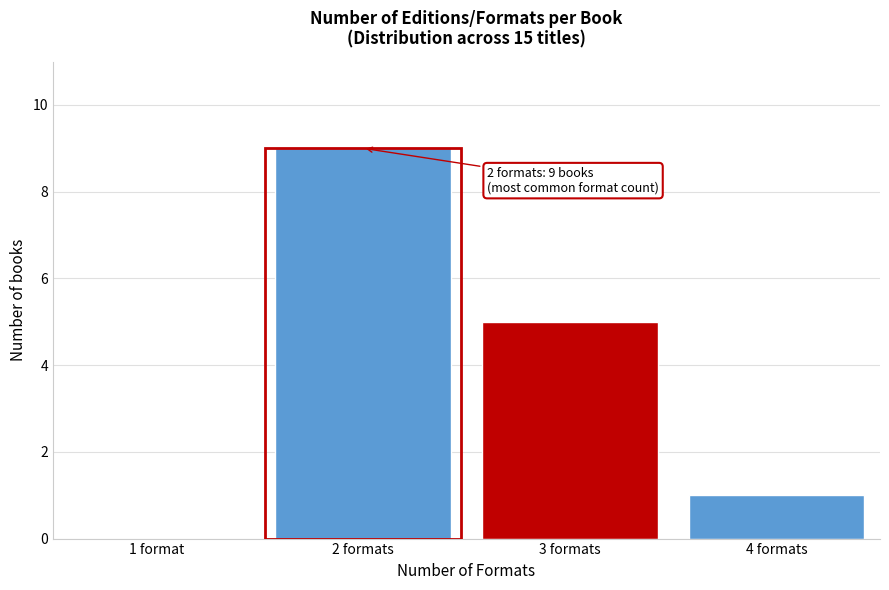

Reading left to right, transcribe all the data shown in this chart.

1 format=0	2 formats=9	3 formats=5	4 formats=1